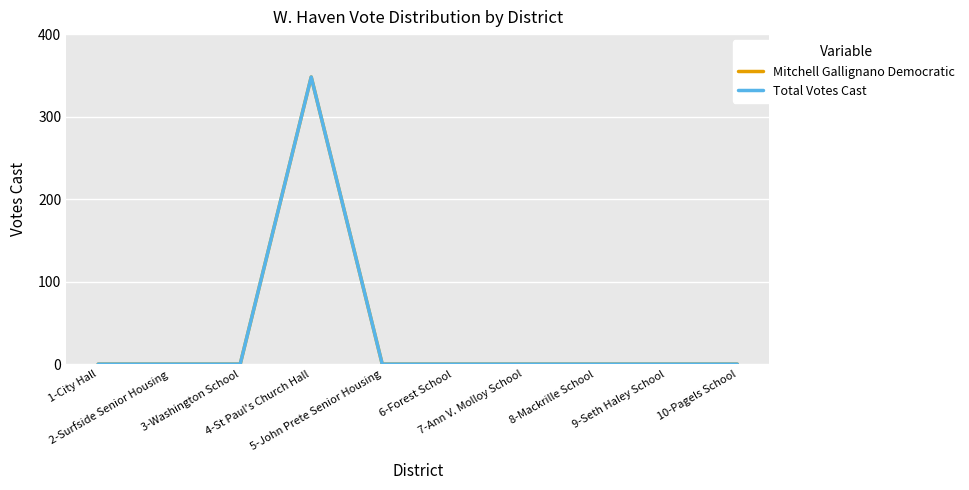

Does the chart have visible grid lines?

Yes